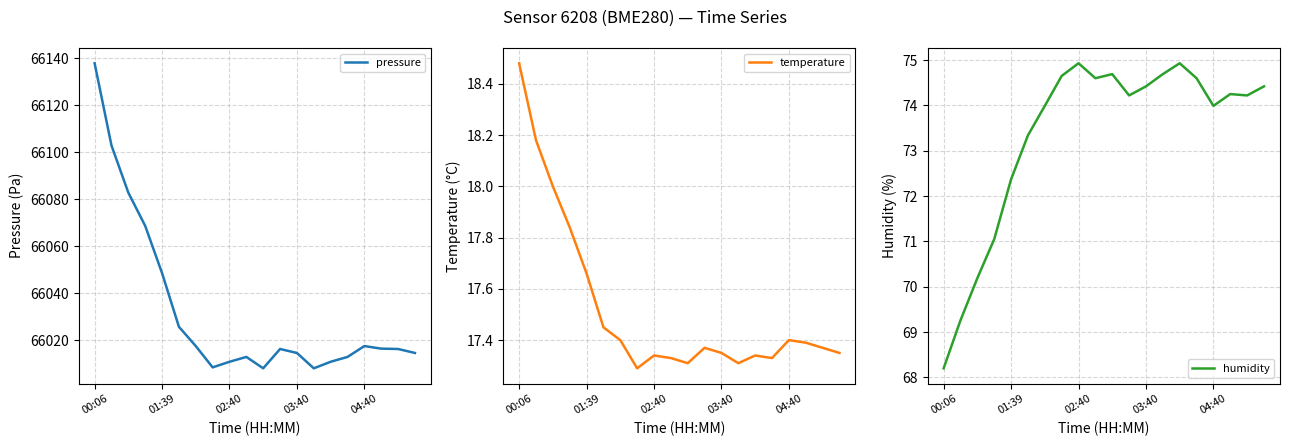

Rank the series by their maximum value, from lowest to highest.

temperature, humidity, pressure